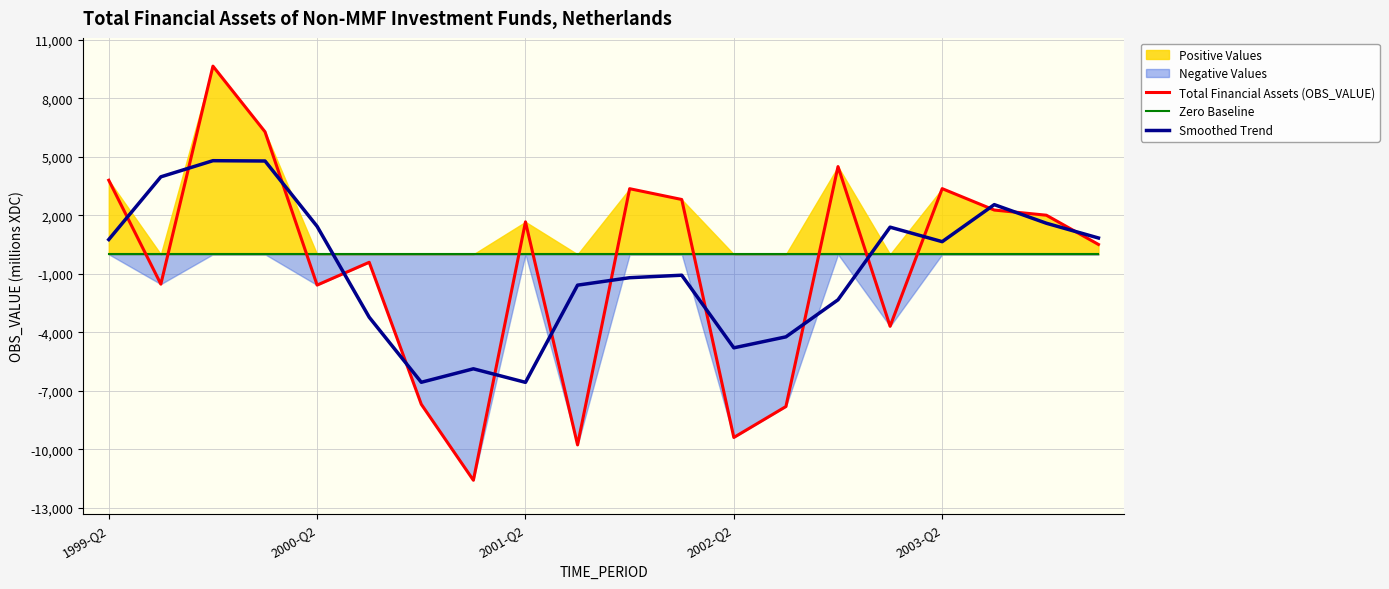

True or false: Smoothed Trend and Total Financial Assets (OBS_VALUE) cross at least once.

True